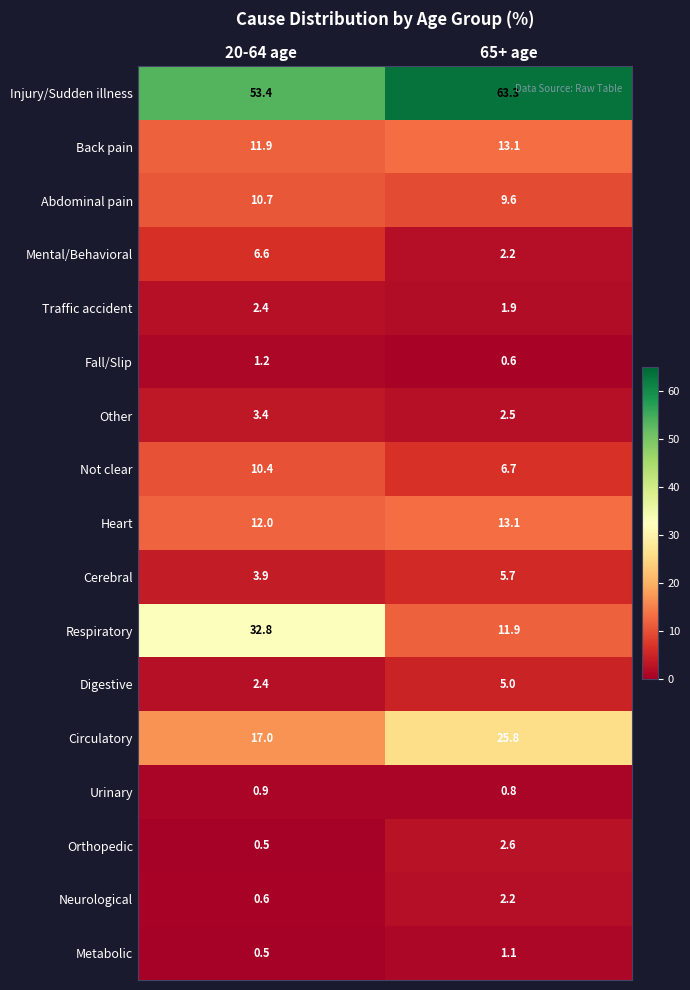

Which series has the widest spread of values?

Respiratory